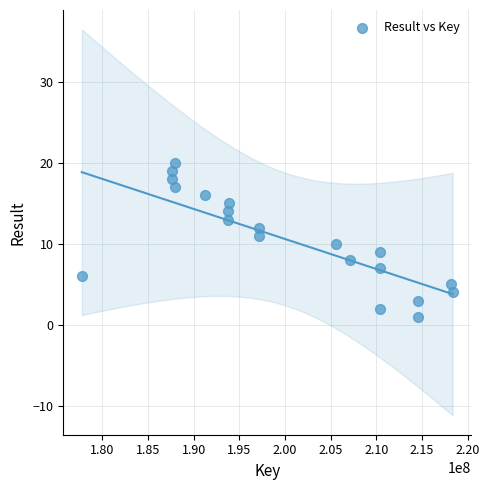

What is the range of X values (max minus min)?

40612471